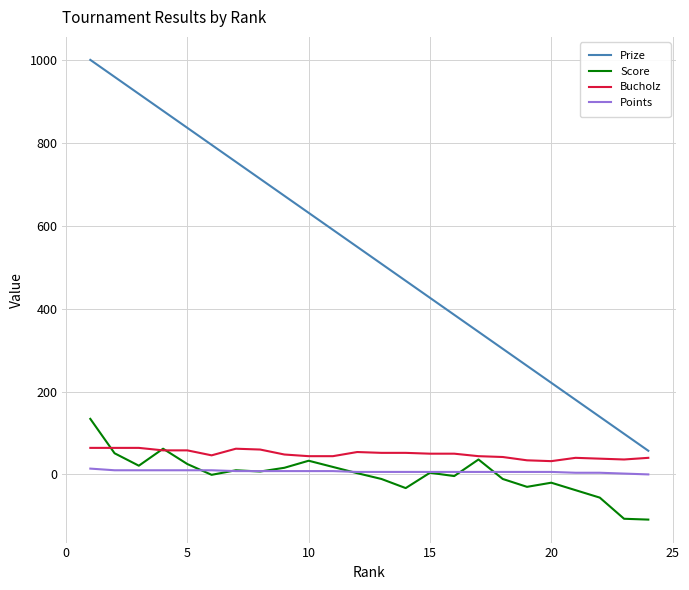

Which series has the largest total across all categories?

Prize